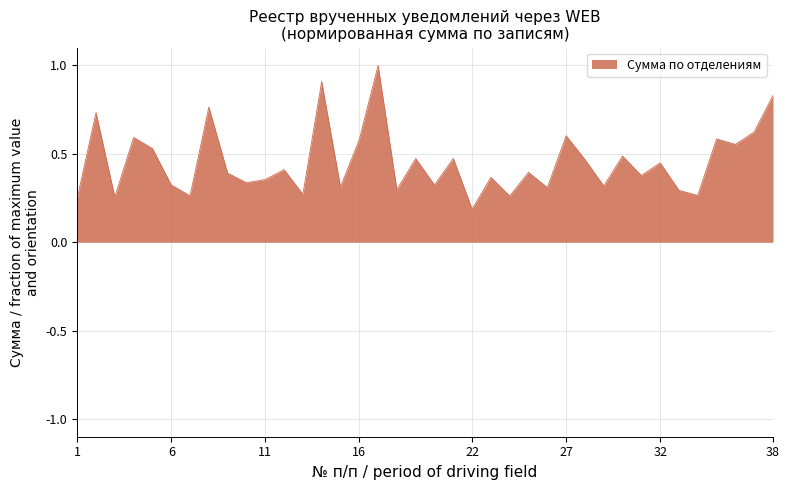

What is the greatest value displayed?

1.0